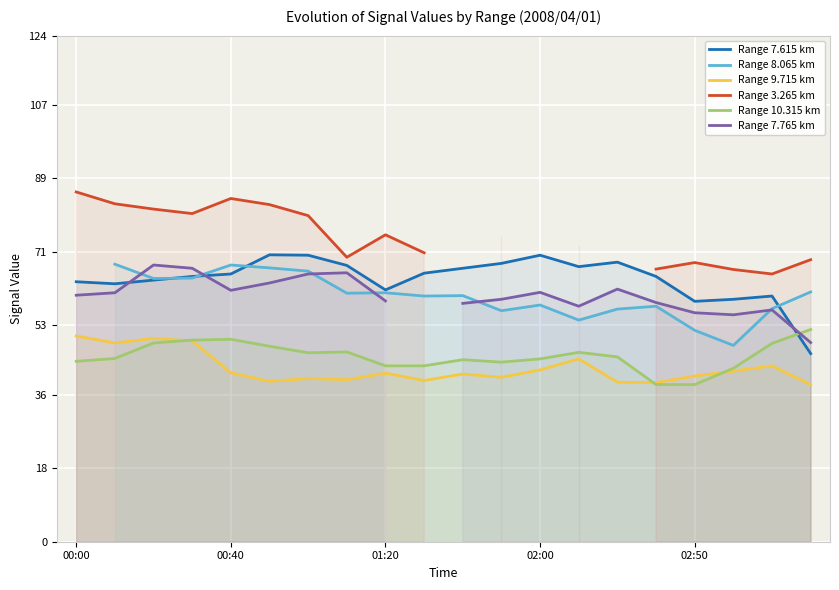

Is it true that Range 9.715 km equals 41.3 at 01:20?

True